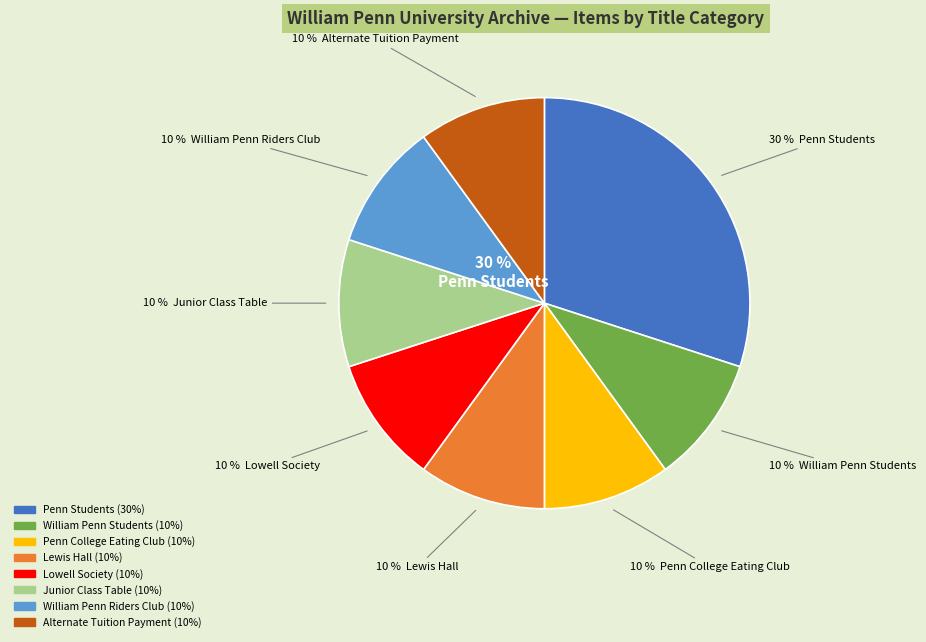

True or false: Lewis Hall accounts for 22% of the total.

False